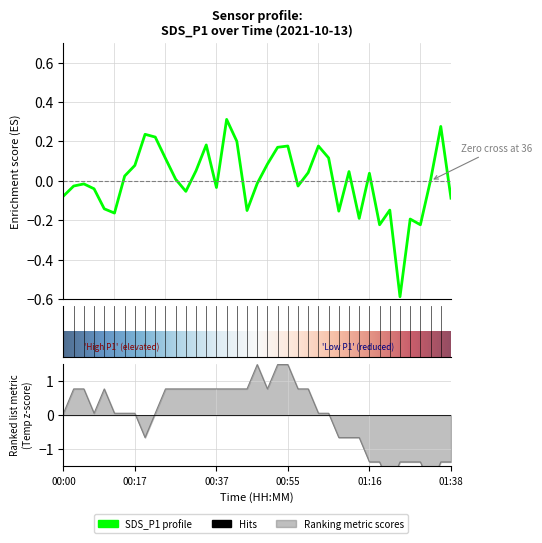

How many values in the Temp series are below 0?

13